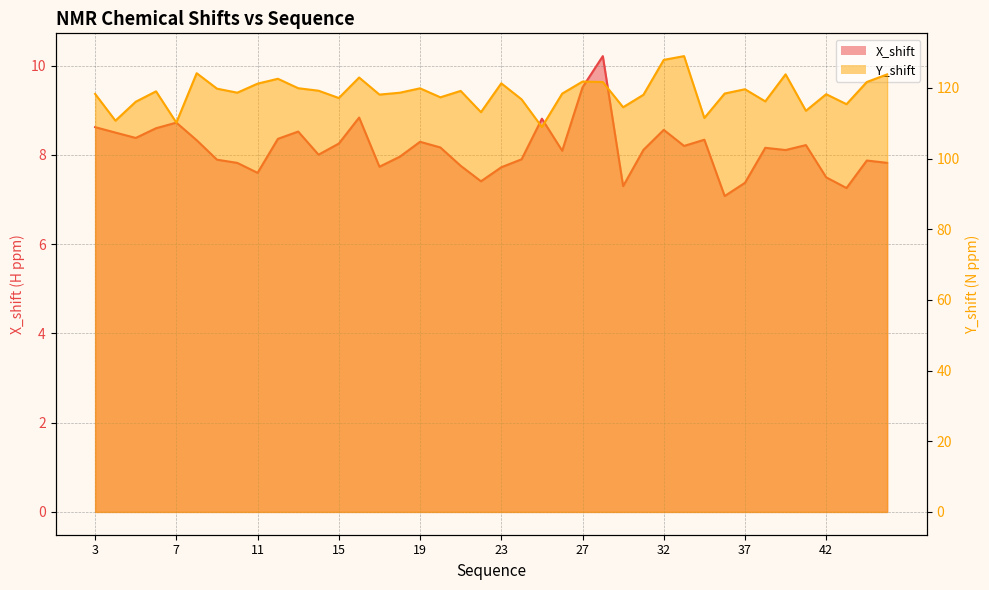

Reading left to right, transcribe all the data shown in this chart.

X_shift: 8.6	8.5	8.4	8.6	8.7	8.3	7.9	7.8	7.6	8.4	8.5	8.0	8.3	8.8	7.7	8.0	8.3	8.2	7.8	7.4	7.7	7.9	8.8	8.1	9.5	10.2	7.3	8.1	8.6	8.2	8.3	7.1	7.4	8.2	8.1	8.2	7.5	7.3	7.9	7.8
Y_shift: 118.3	110.7	116.1	119.0	110.2	124.2	119.8	118.7	121.2	122.6	119.9	119.2	117.1	122.9	118.1	118.6	119.9	117.3	119.2	113.1	121.3	116.8	108.9	118.4	121.8	121.7	114.5	118.1	127.9	129.0	111.5	118.4	119.6	116.2	123.9	113.5	118.2	115.4	121.7	123.8